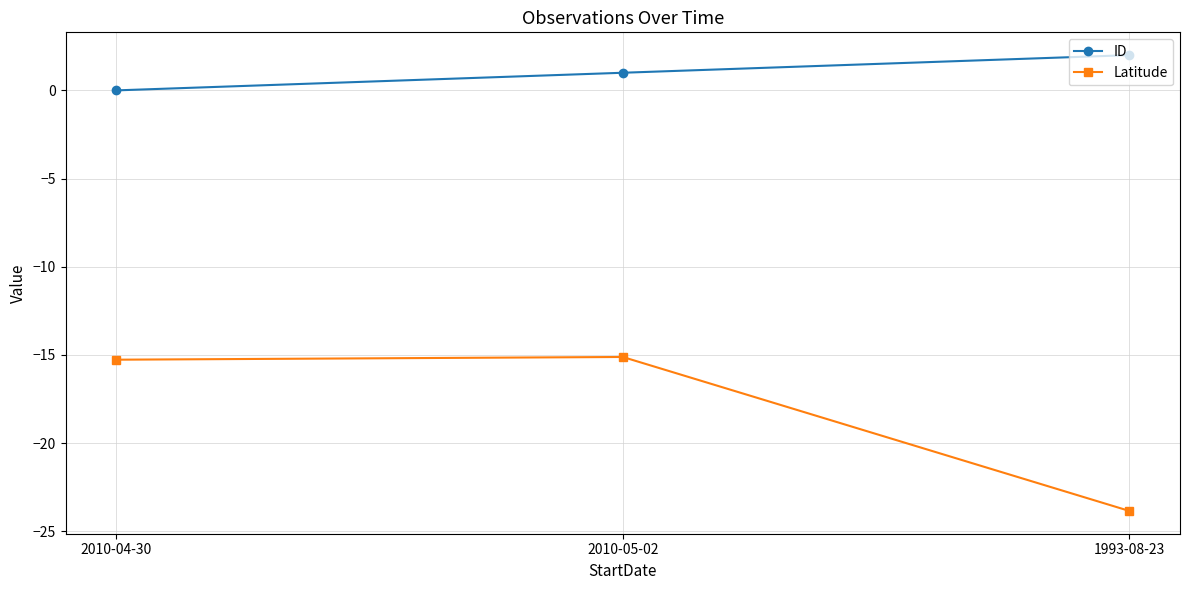

Reading left to right, extract all data points from this chart.

ID: 0.0	1.0	2.0
Latitude: -15.3	-15.1	-23.8